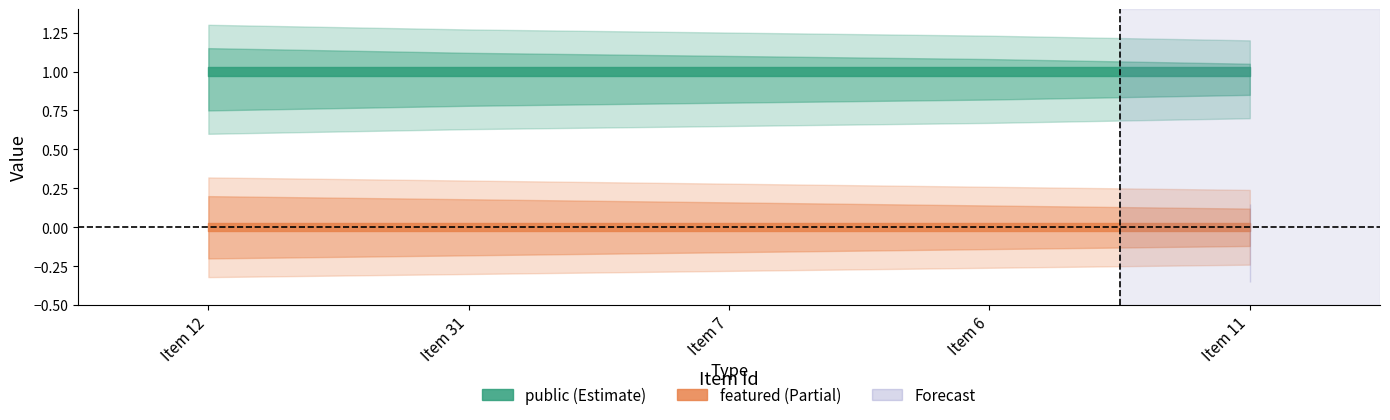

What is the difference between the second highest and minimum values in the featured_upper series?

0.1